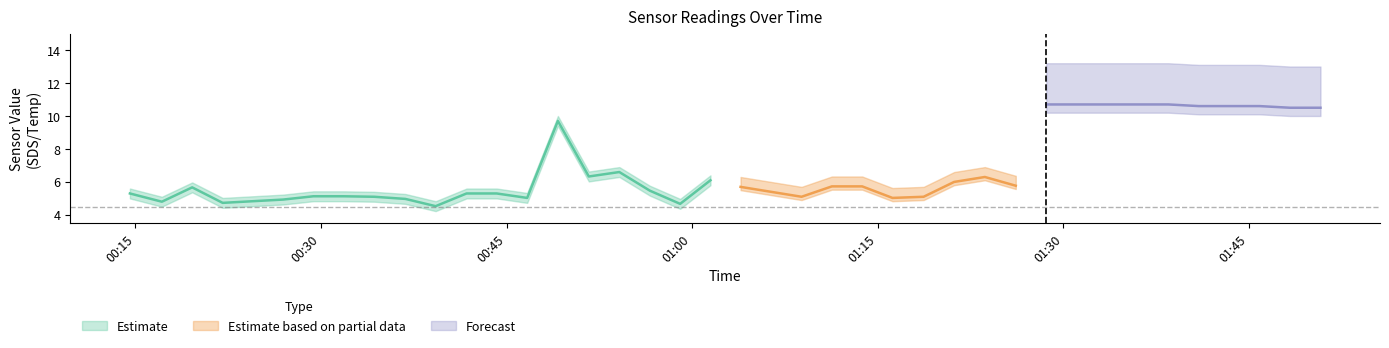

The SDS_P1 series shows 5.1 at 2021/10/28 00:31:50. True or false?

True